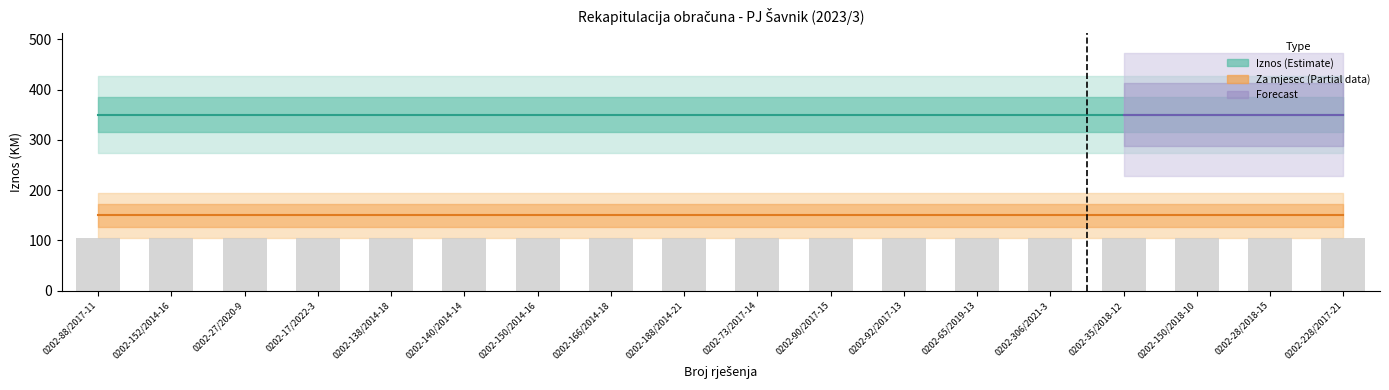

Does the chart contain stacked bars?

No